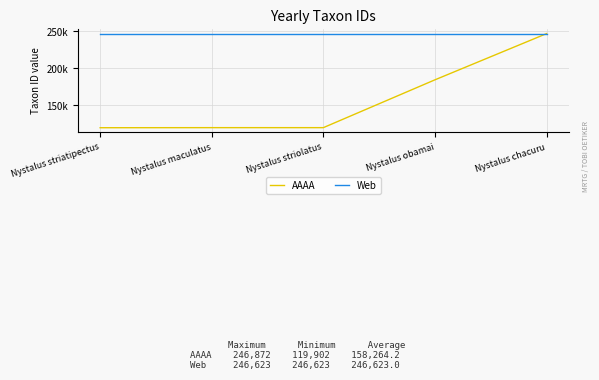

What position from the right is Nystalus obamai?

2